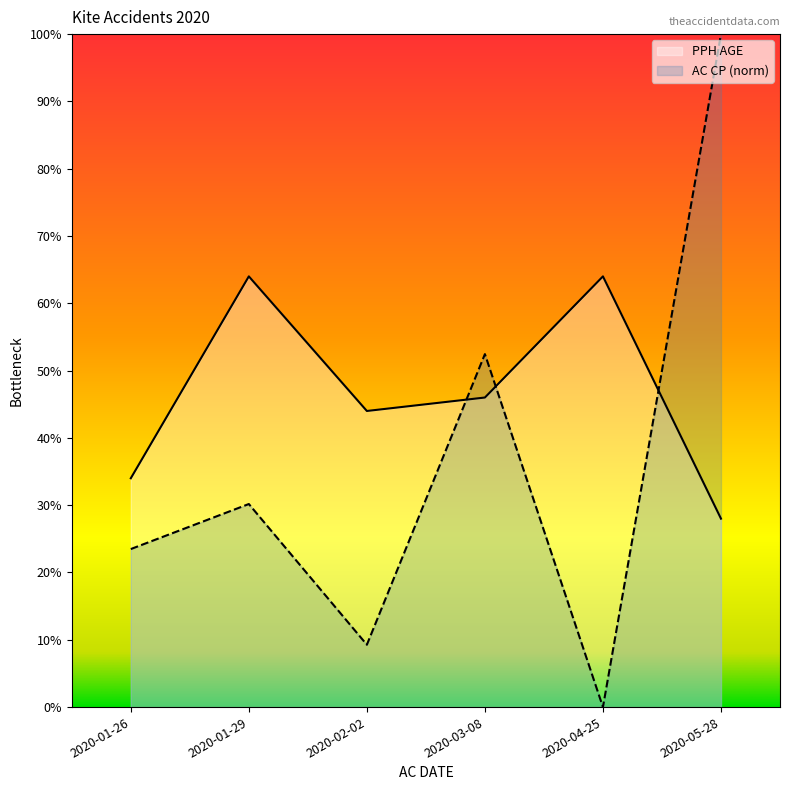

Reading left to right, what are all the values shown in this chart?

PPH AGE: 2020-01-26=34.0	2020-01-29=64.0	2020-02-02=44.0	2020-03-08=46.0	2020-04-25=64.0	2020-05-28=28.0
AC CP: 2020-01-26=23.5	2020-01-29=30.2	2020-02-02=9.3	2020-03-08=52.4	2020-04-25=0.0	2020-05-28=100.0